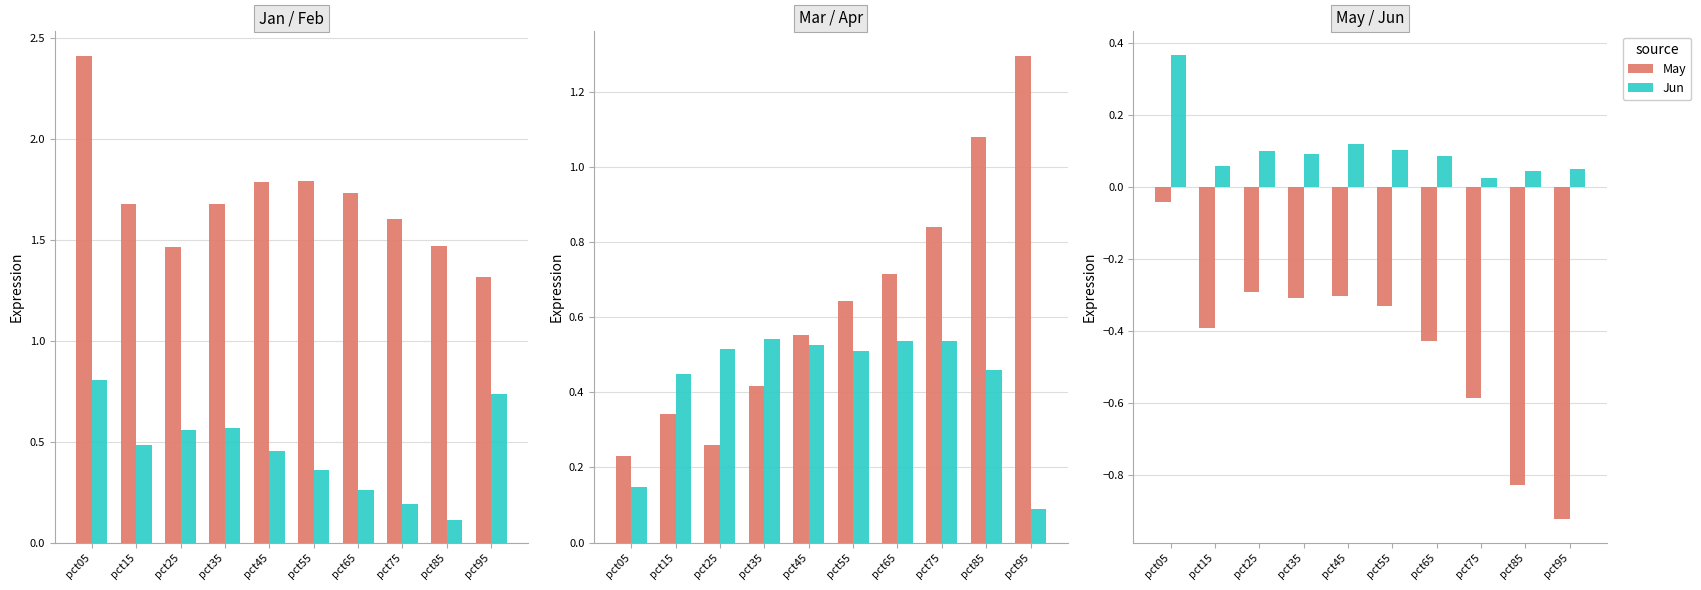

What is the greatest value displayed?

2.4